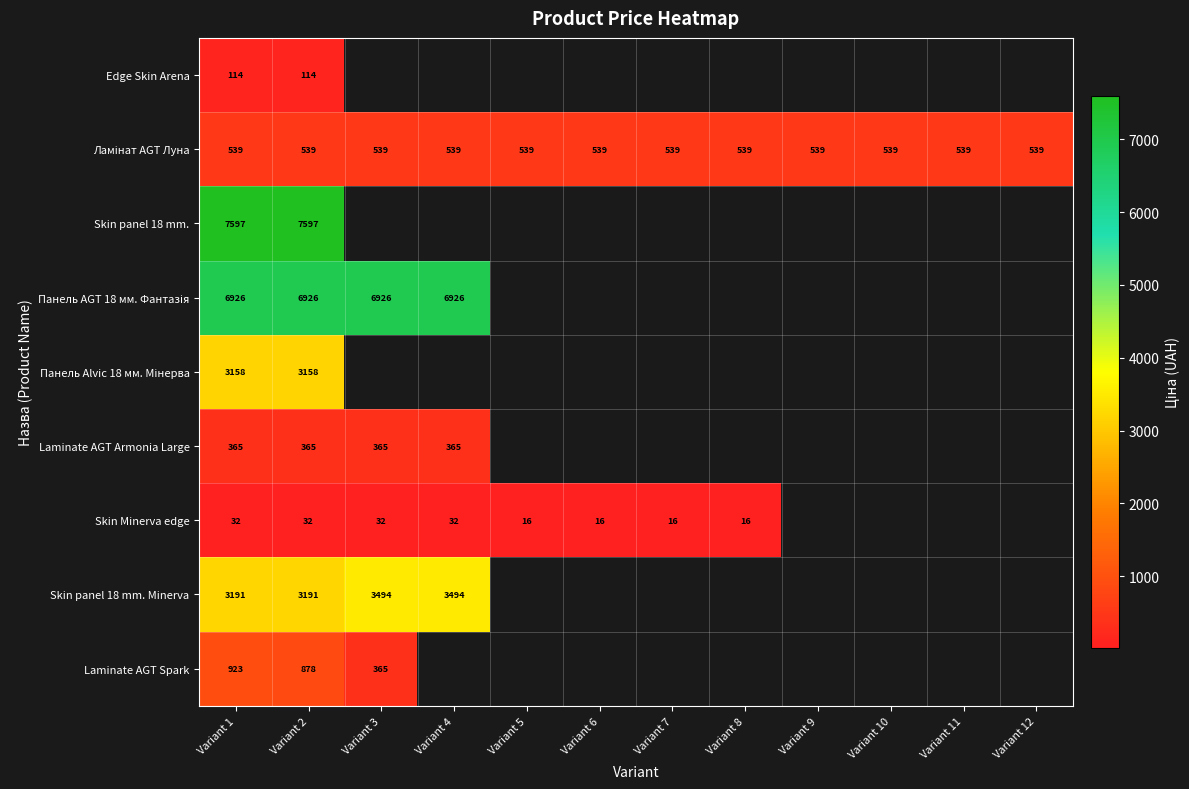

What is the total value across all series at Variant 2?

22800.0